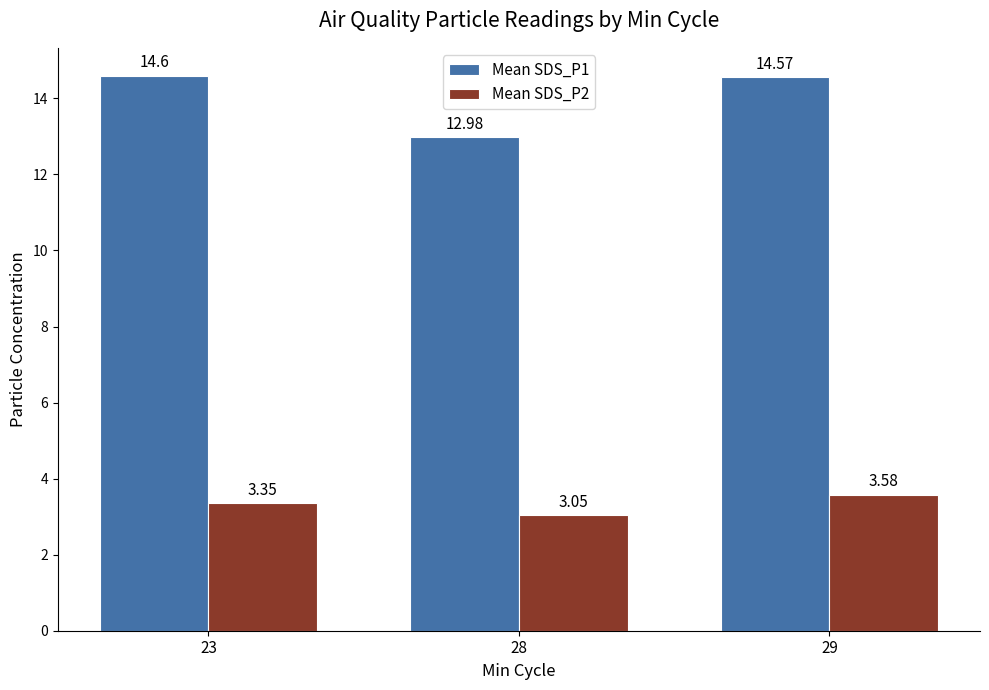

Rank the series by their average value, from highest to lowest.

Mean SDS_P1, Mean SDS_P2